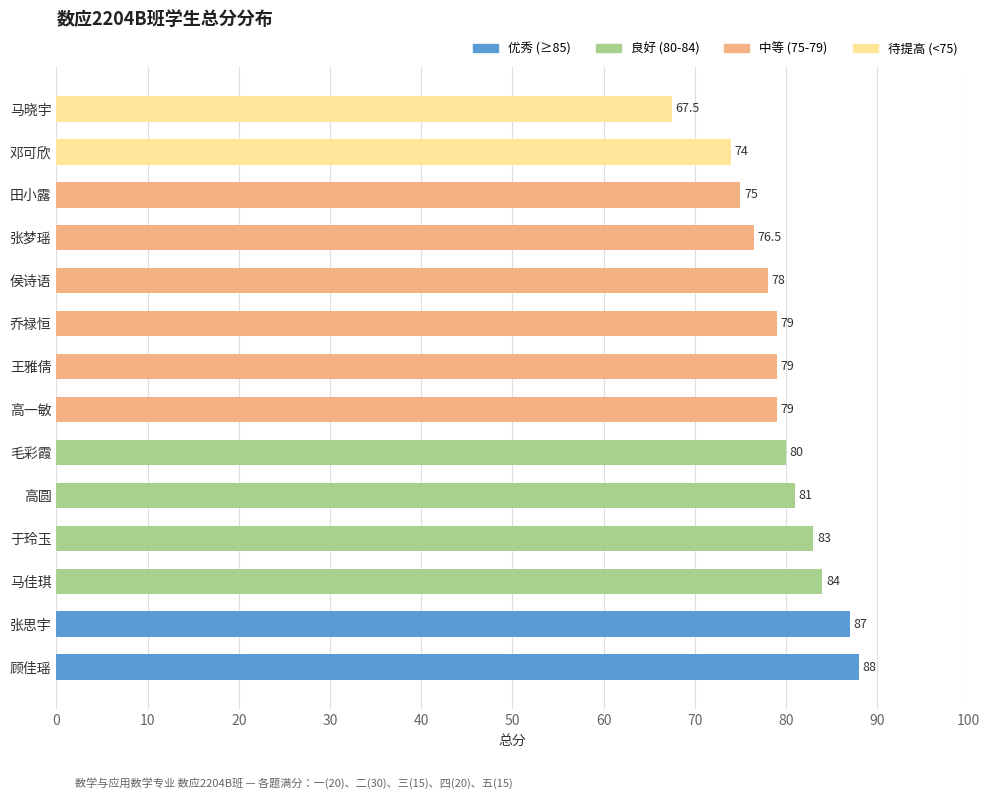

What is the minimum value shown in the chart?

67.5